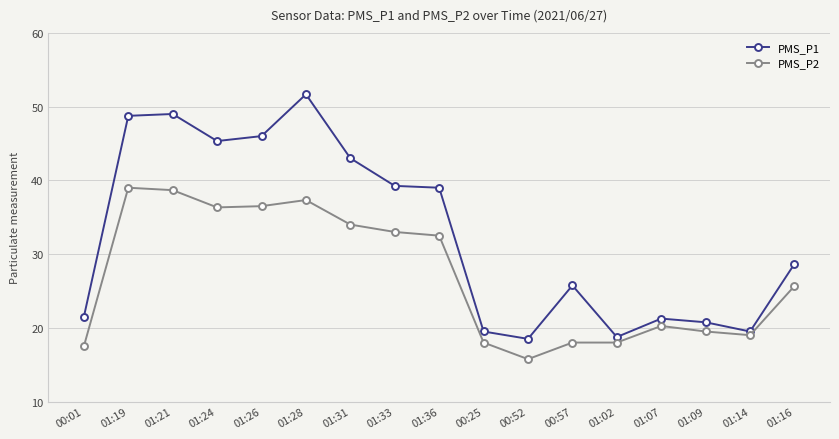

Is it true that PMS_P1 equals 48.8 at 01:19?

True